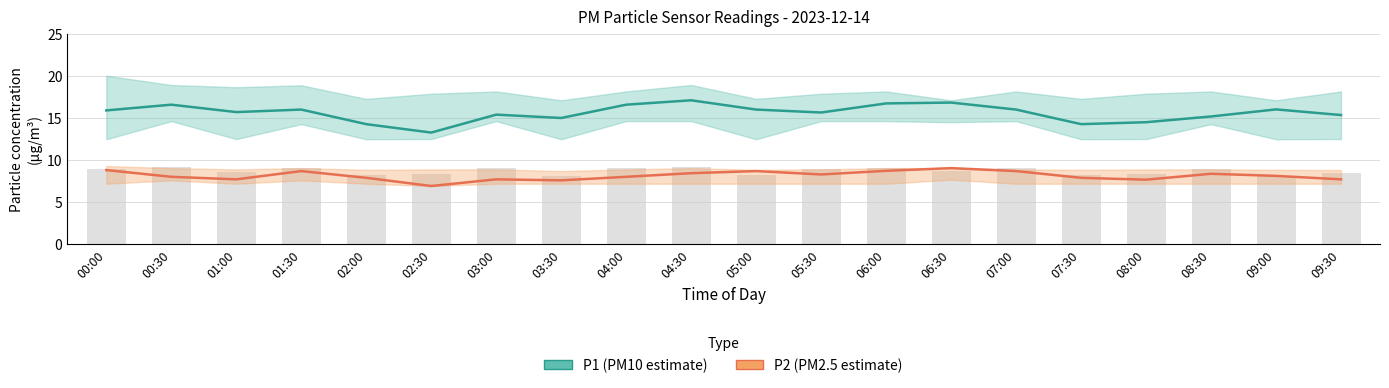

Is it true that P1 equals 24.2 at 07:30?

False